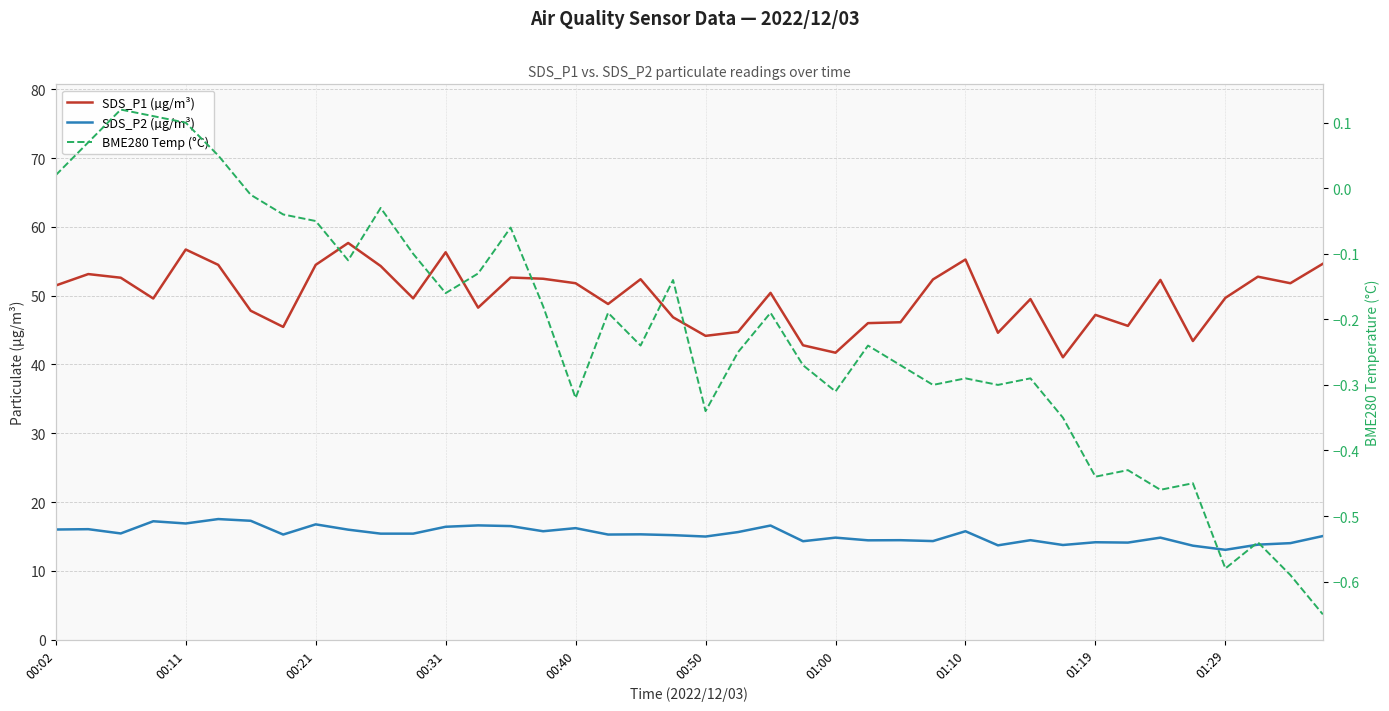

Rank the series by their maximum value, from lowest to highest.

BME280 Temp (°C), SDS_P2 (µg/m³), SDS_P1 (µg/m³)